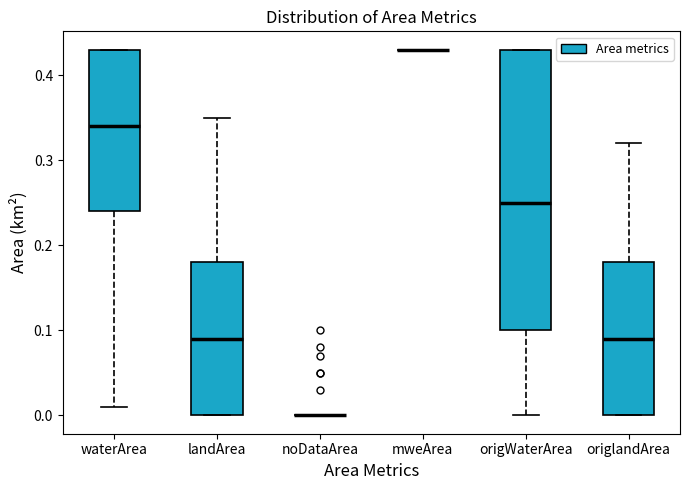

Reading left to right, transcribe this box plot: for each box, give where its median line is, the range the box spans, and where its two whiskers end, as read against the y-axis. The values are not printed on the chart, so give them approximately, as read against the axis.

waterArea: median 0.34, box 0.24 to 0.43, whiskers 0.01 to 0.43
landArea: median 0.09, box 0.00 to 0.18, whiskers 0.00 to 0.35
noDataArea: box collapsed to a line at 0.00, whiskers 0.00 to 0.00
mweArea: box collapsed to a line at 0.43, whiskers 0.43 to 0.43
origWaterArea: median 0.25, box 0.10 to 0.43, whiskers 0.00 to 0.43
origlandArea: median 0.09, box 0.00 to 0.18, whiskers 0.00 to 0.32